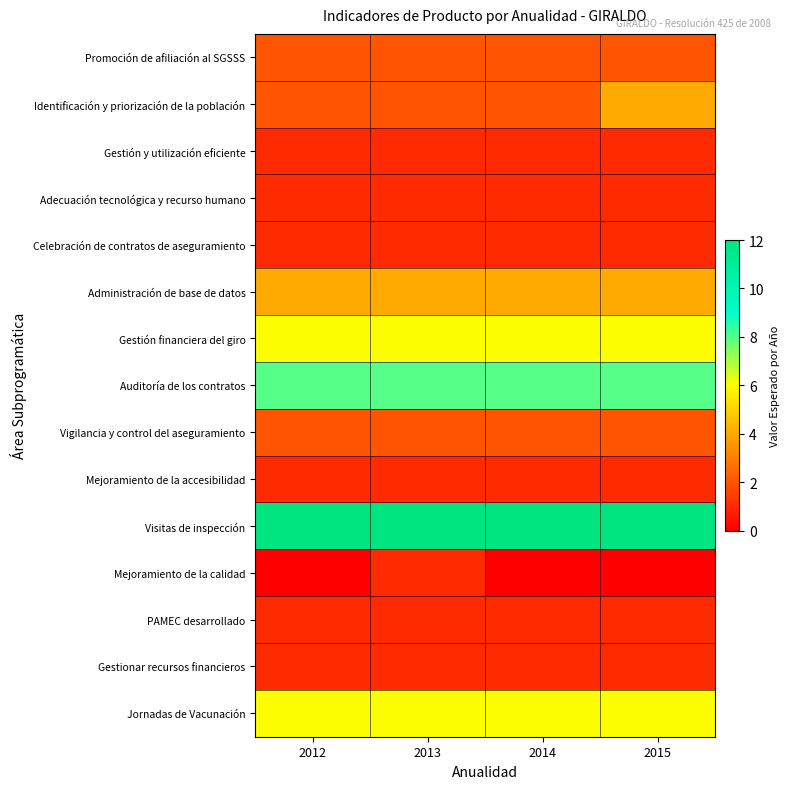

What is the maximum value shown in the chart?

12